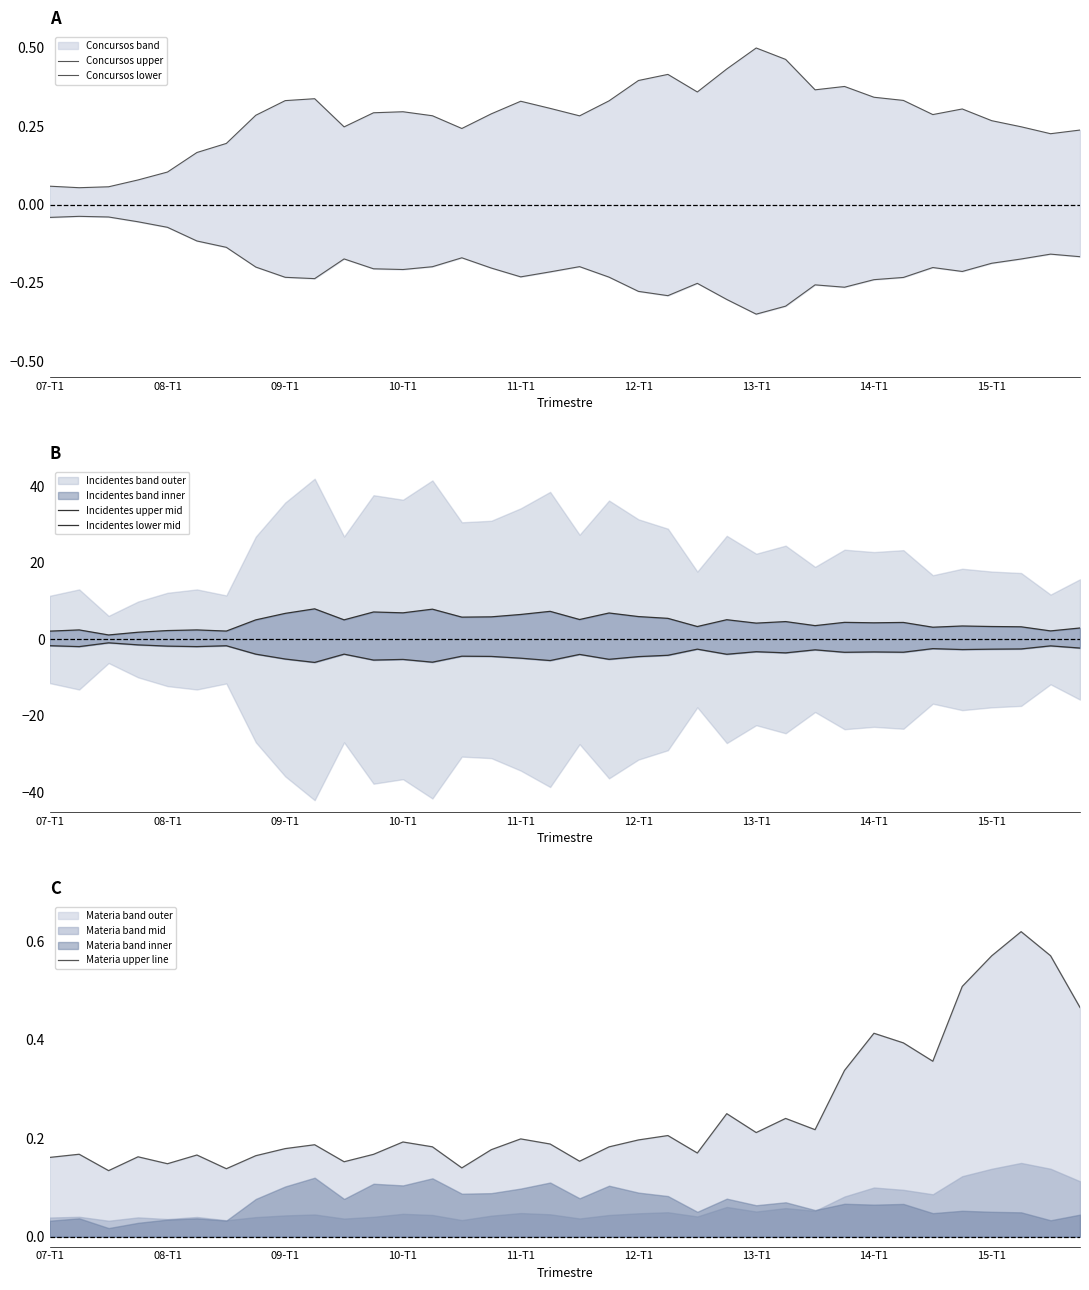

What is the sum of the Incidentes upper mid values at 17 and 35?

10.3